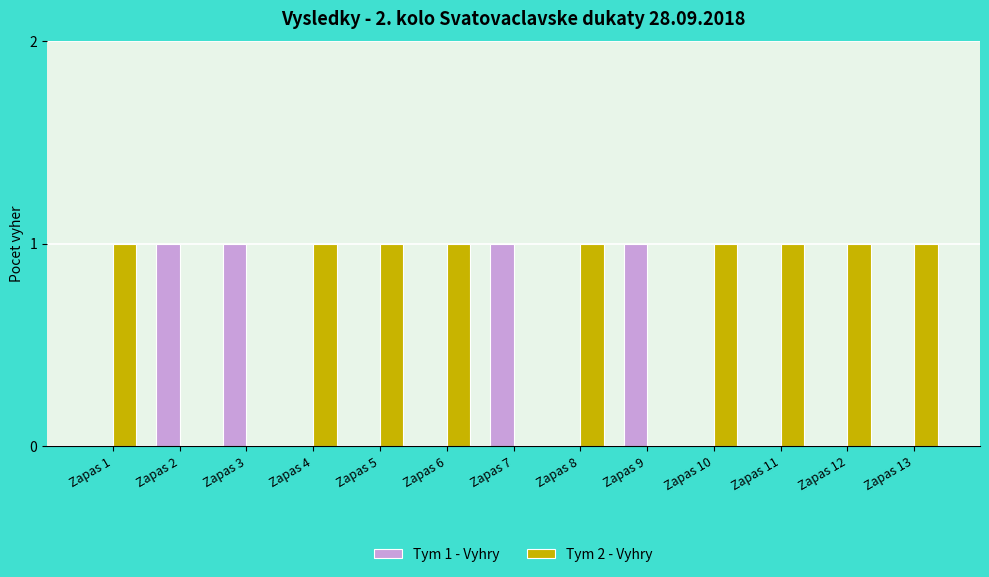

Which series has the largest total across all categories?

Tym 2 - Vyhry